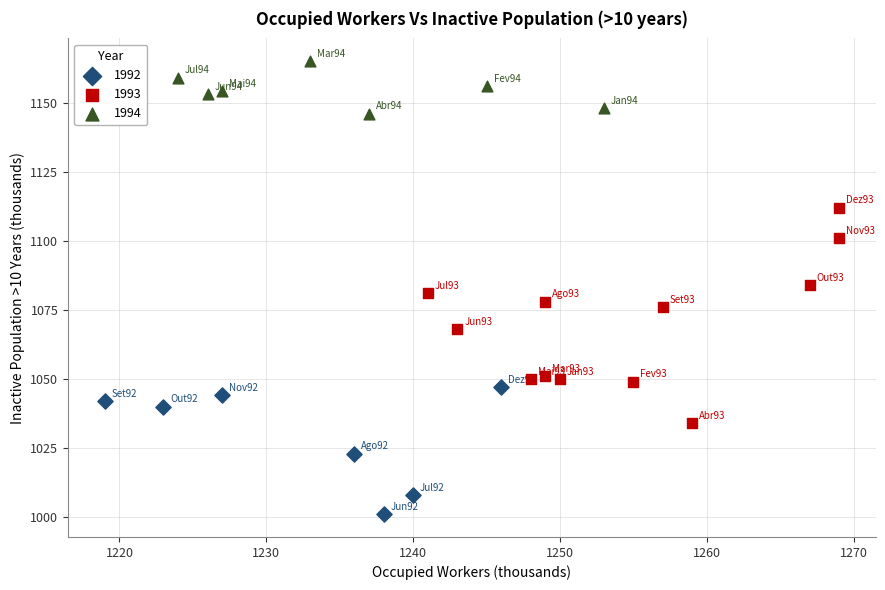

What are all the series names shown in the legend?

1992, 1993, 1994